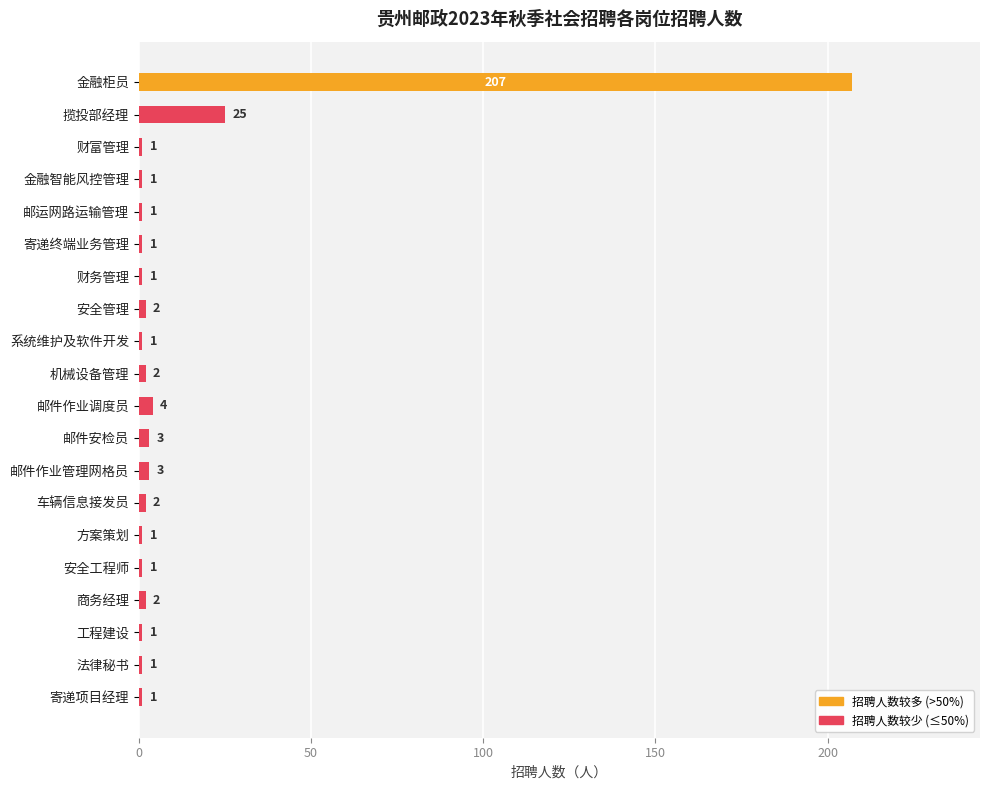

The chart shows a value of 1 at 法律秘书. True or false?

True